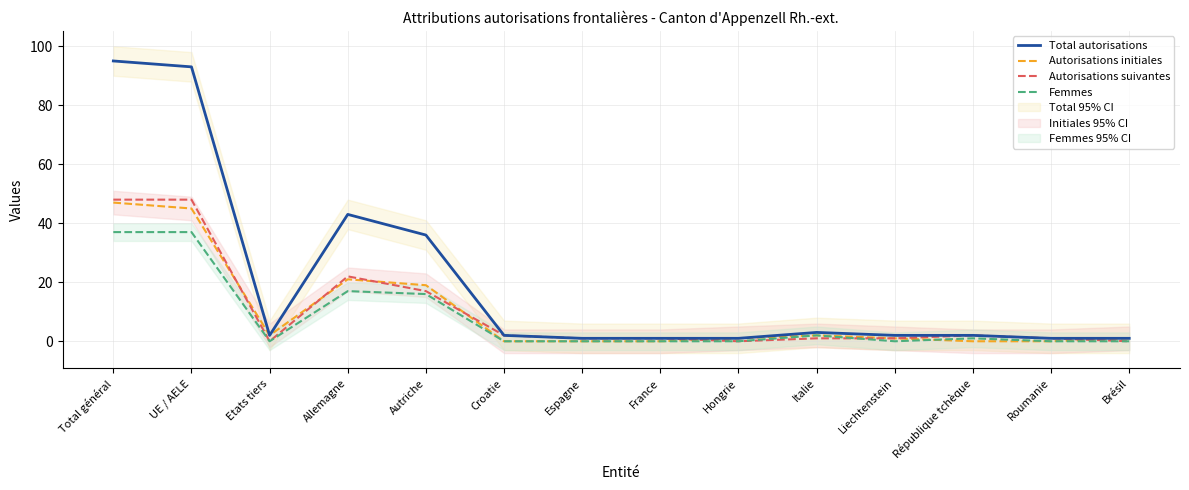

How many data points in Autorisations suivantes are above 1?

6